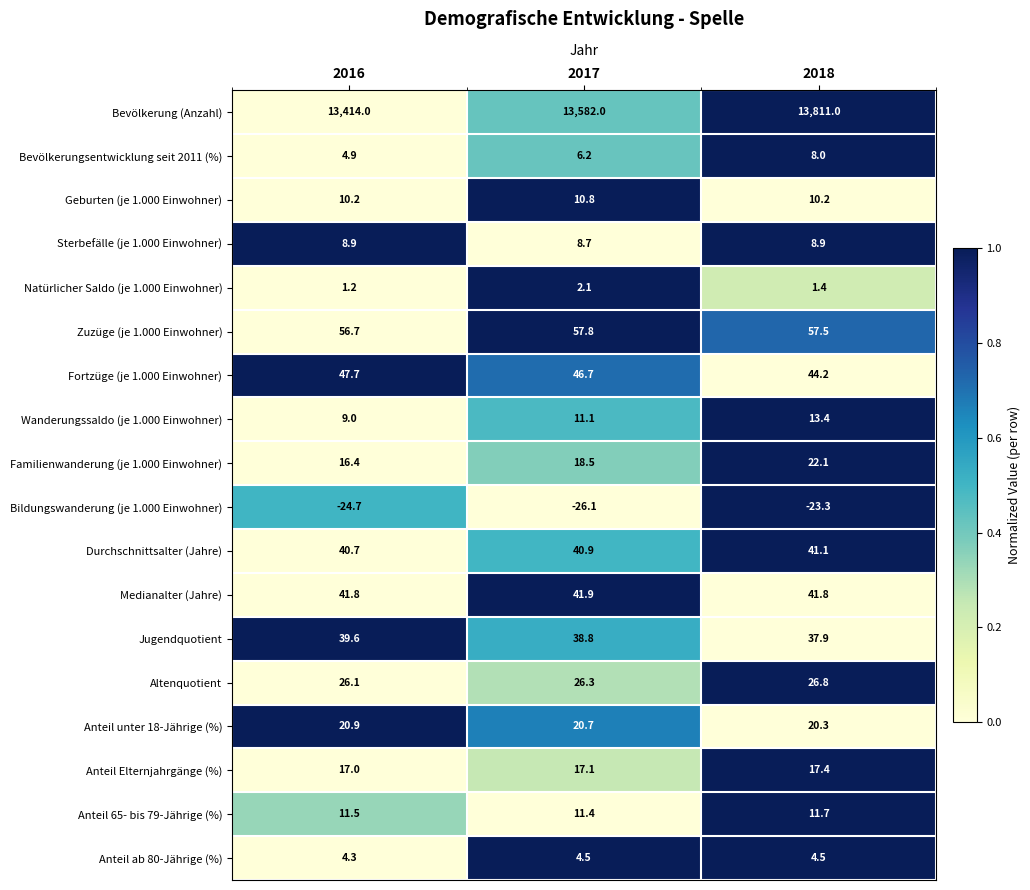

How many data points in Jugendquotient are above 38?

2